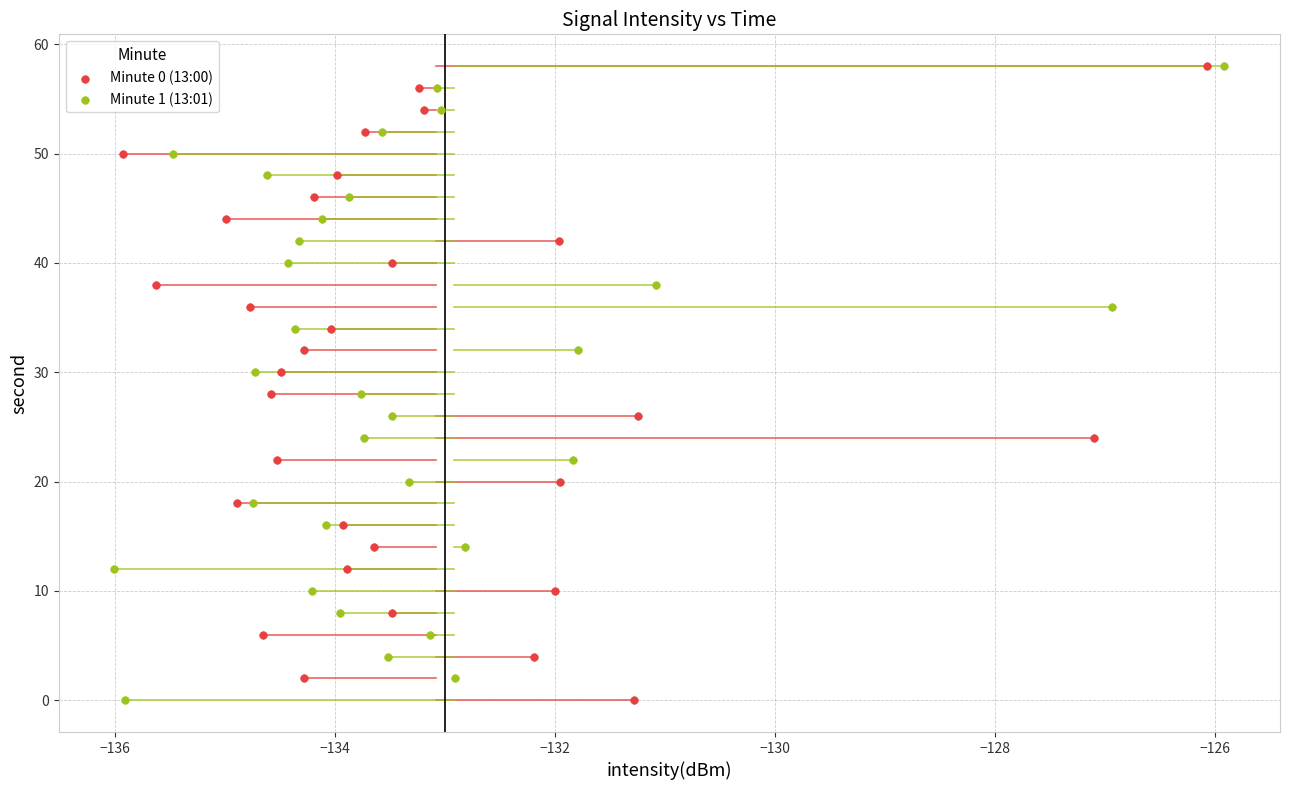

What are all the series names shown in the legend?

Minute 0 (13:00), Minute 1 (13:01)